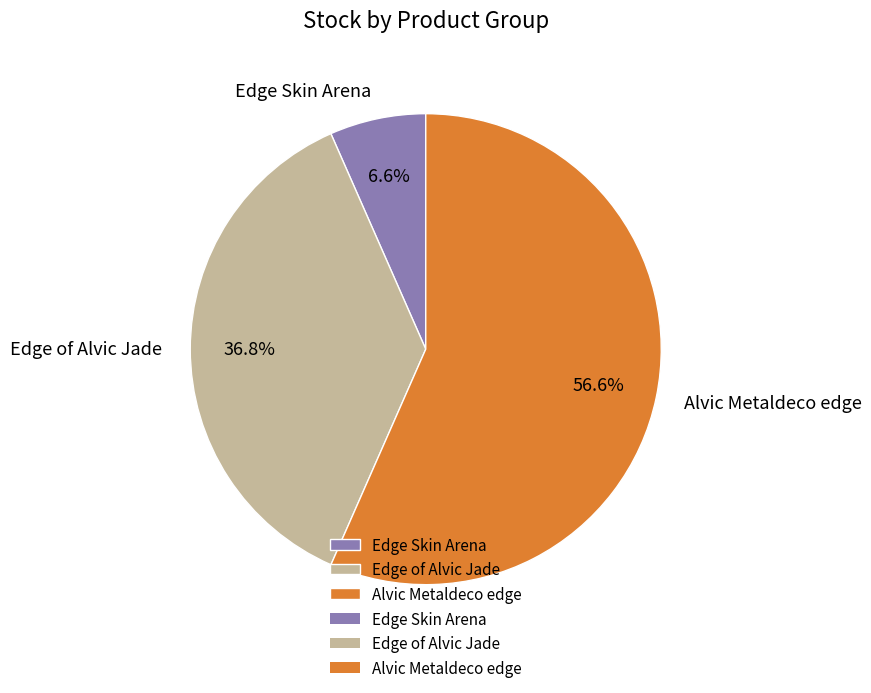

How many slices are in this pie chart?

3